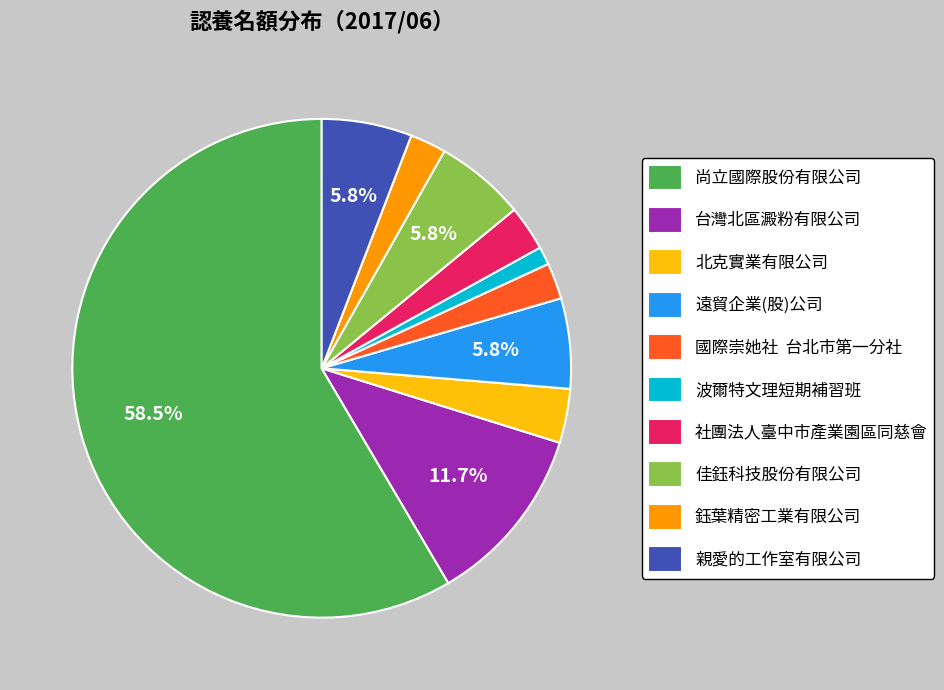

To the nearest percent, what is the combined percentage of 北克實業有限公司 and 親愛的工作室有限公司?

9%